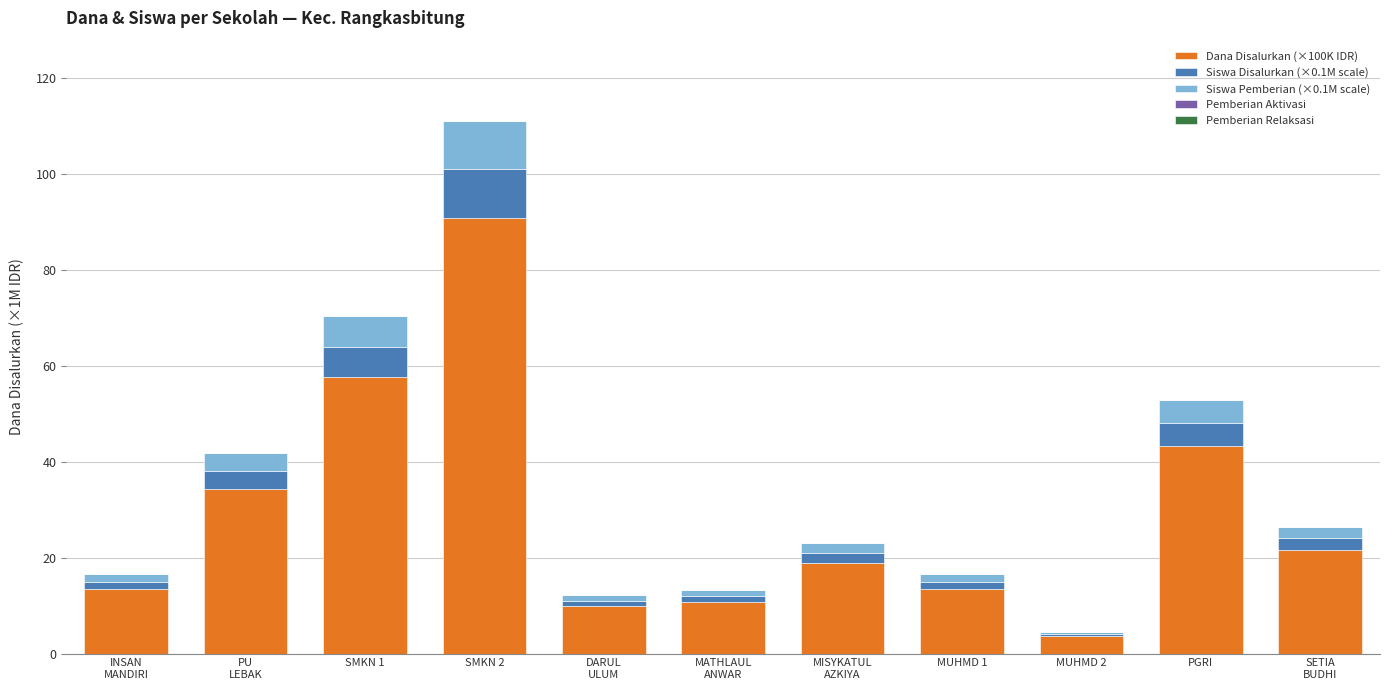

What is the difference between the maximum and second lowest values in the Dana Disalurkan (×100K IDR) series?

81.0